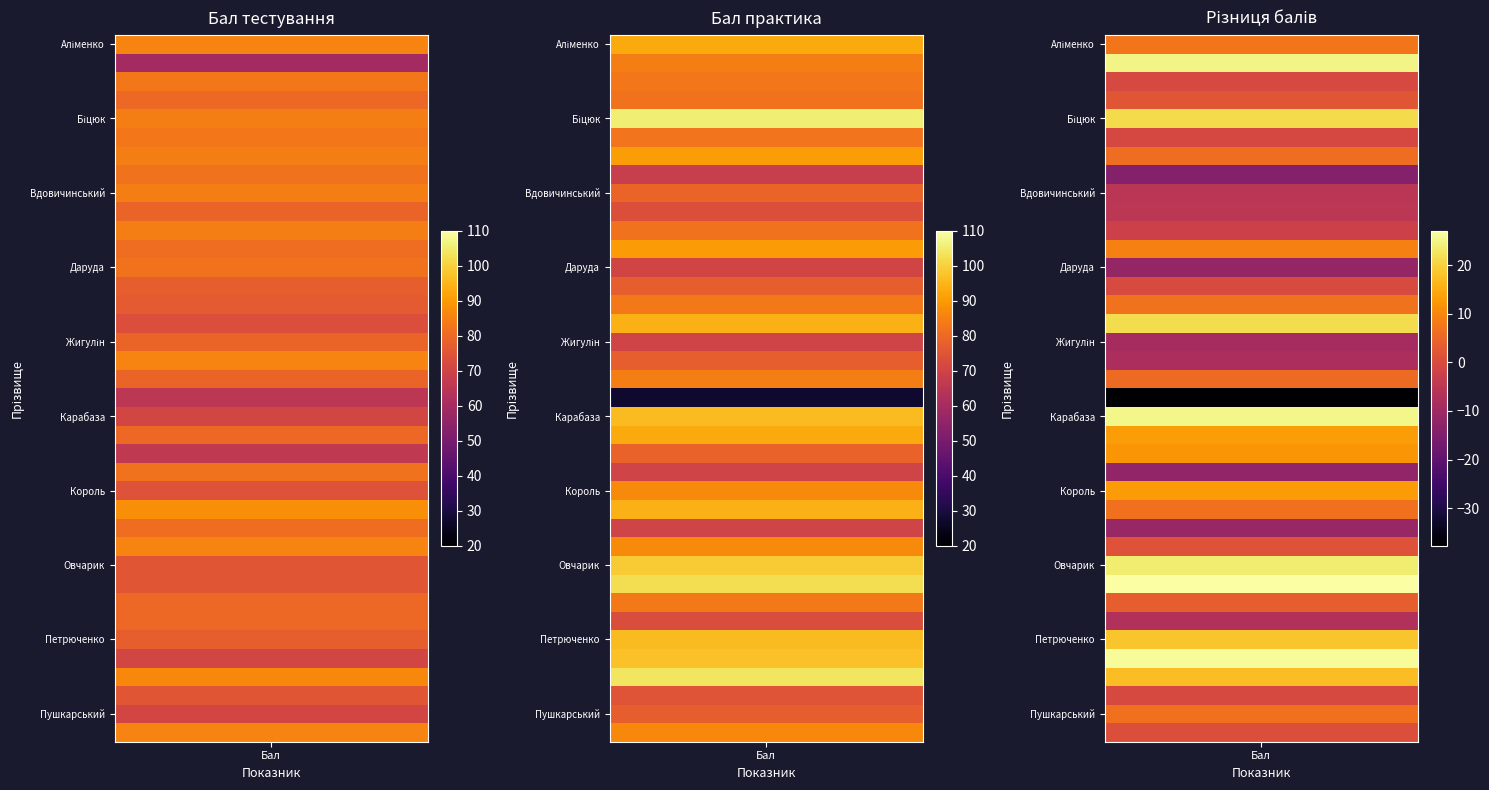

What is the sum of the Бал практика values at 16 and 1?

154.5